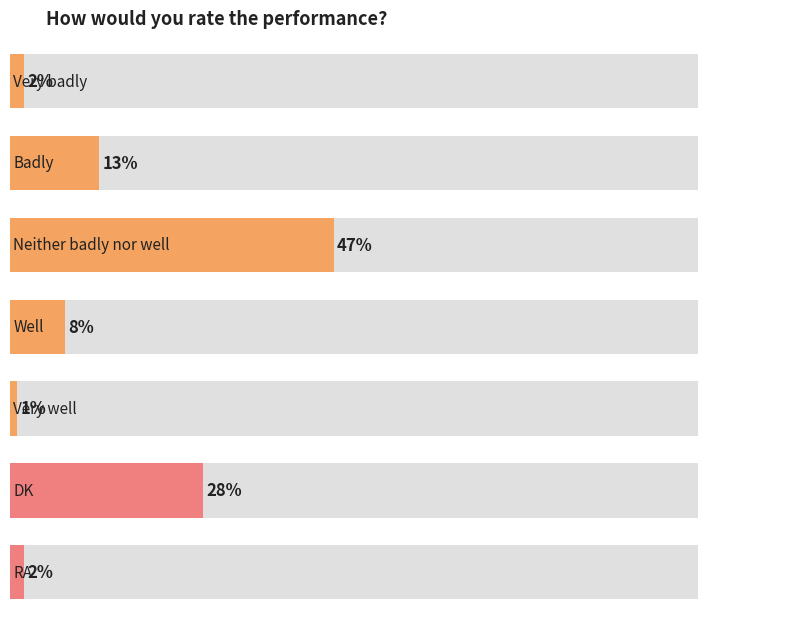

What position from the left is Badly?

2